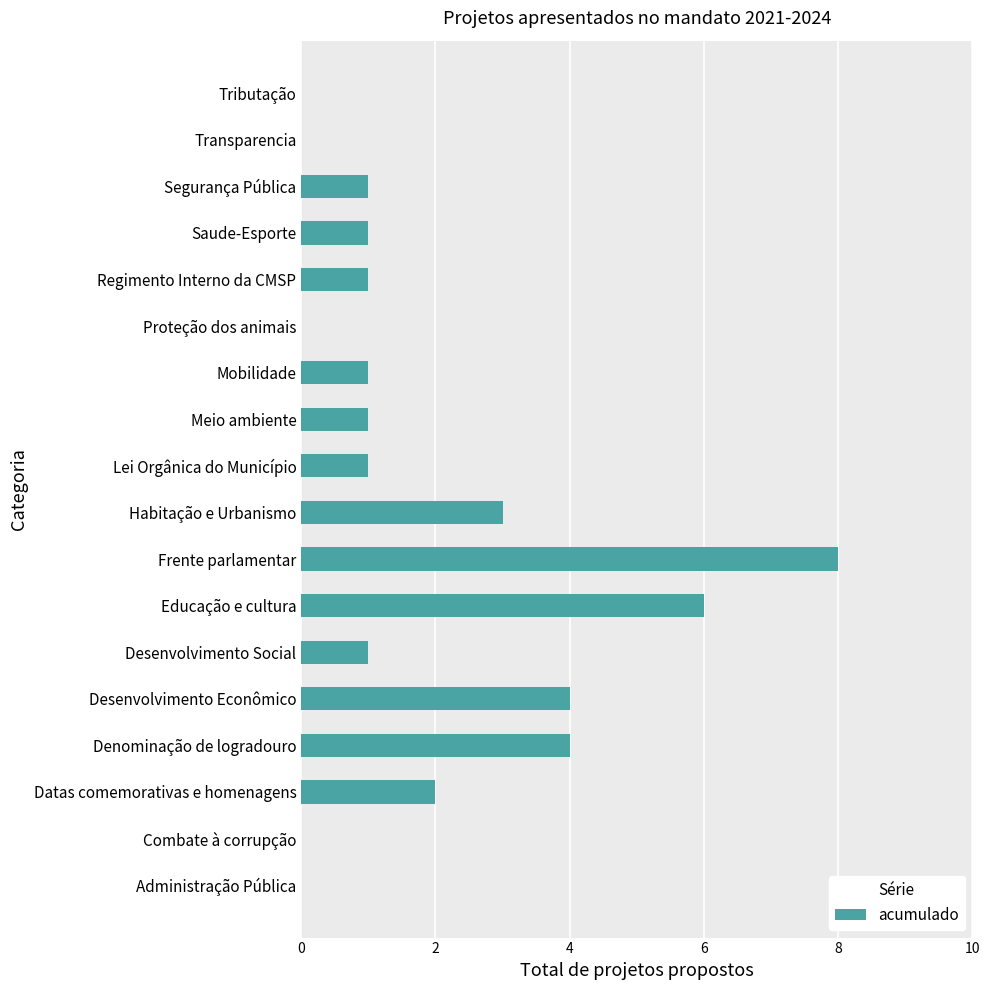

The value at Educação e cultura is 6. True or false?

True